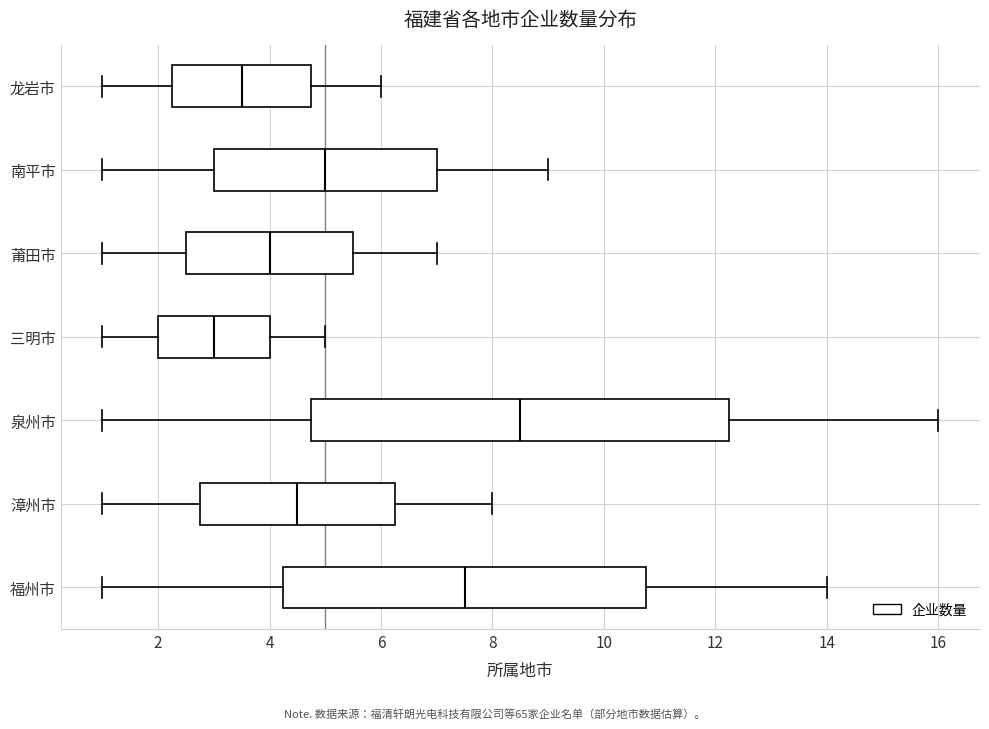

Comparing the boxes themselves (not the whiskers), which one is the widest?

泉州市